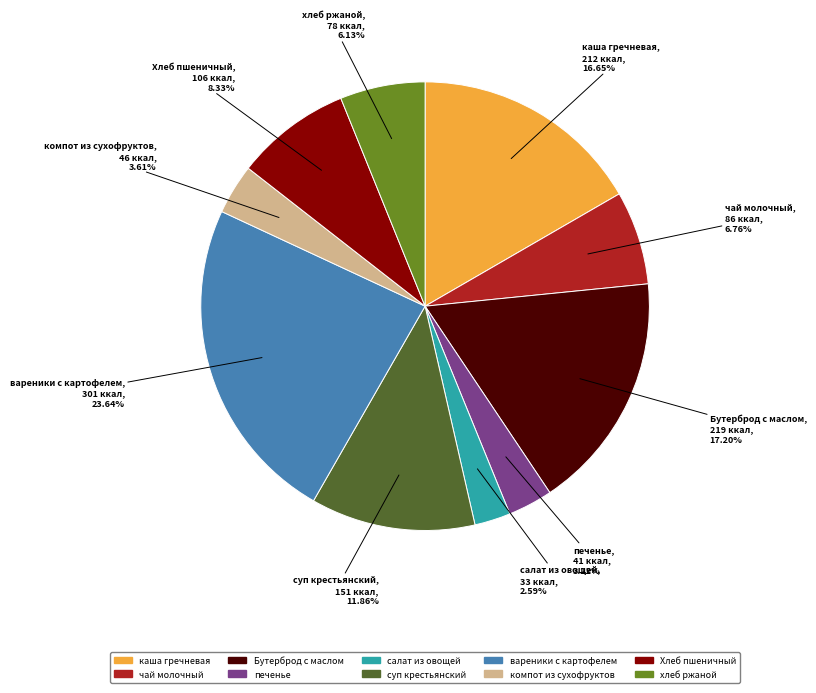

Is there any slice that represents more than half of the pie?

No